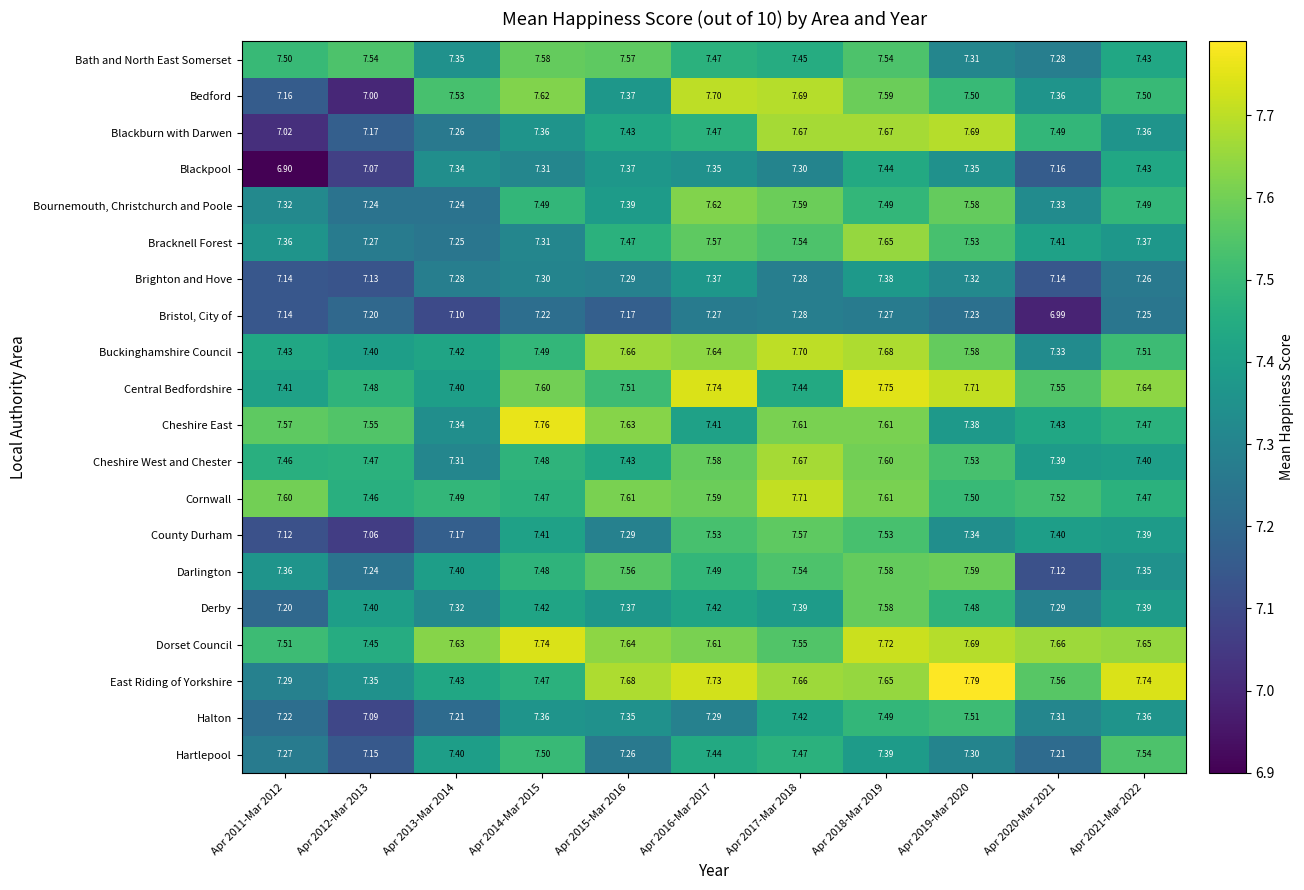

At which category is the sum across all series the highest?

Apr 2018-Mar 2019